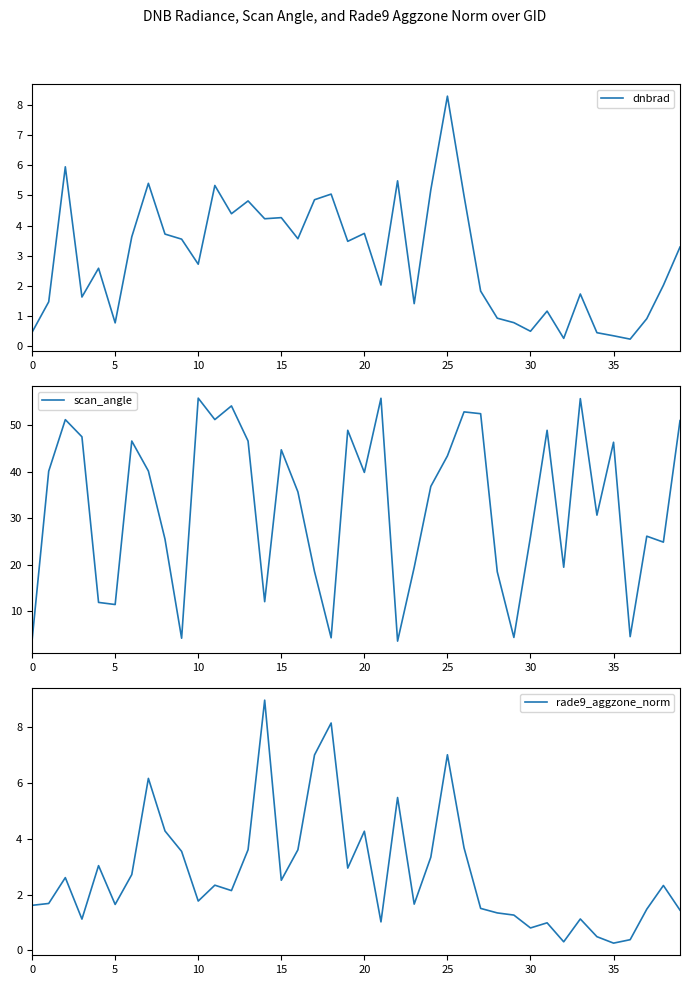

True or false: rade9_aggzone_norm has more than 0 interior local peaks.

True